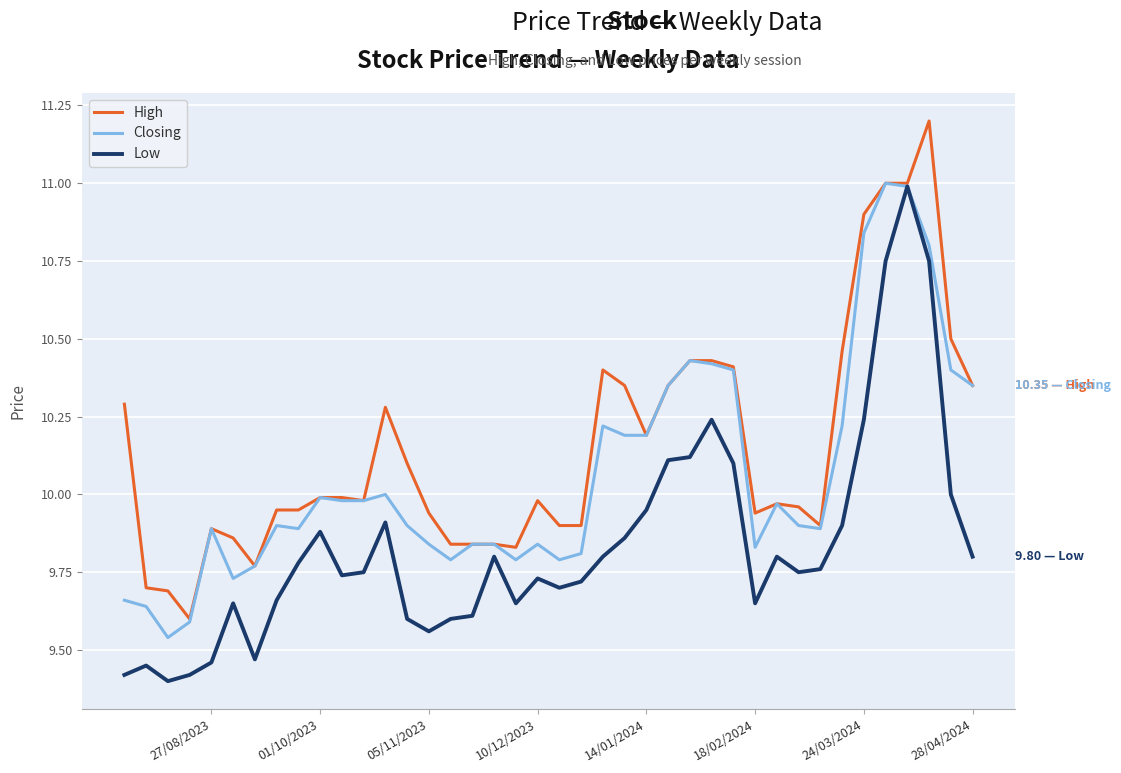

True or false: High has more than 2 points higher than both neighbors.

True